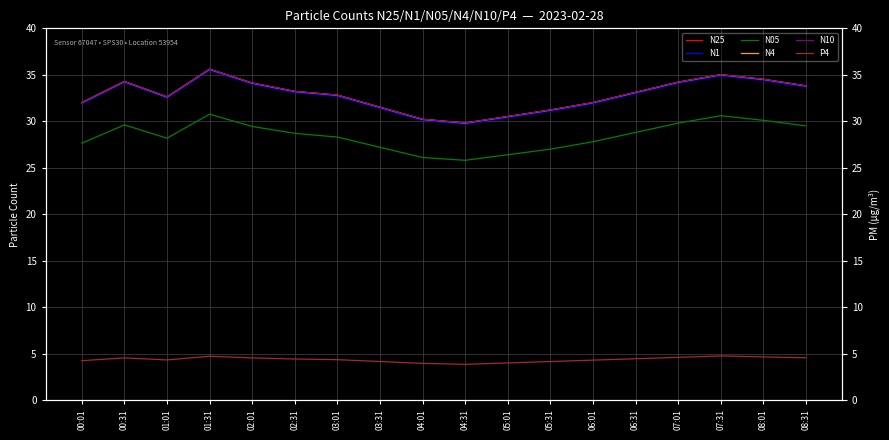

At how many categories does at least one series exceed 18?

18